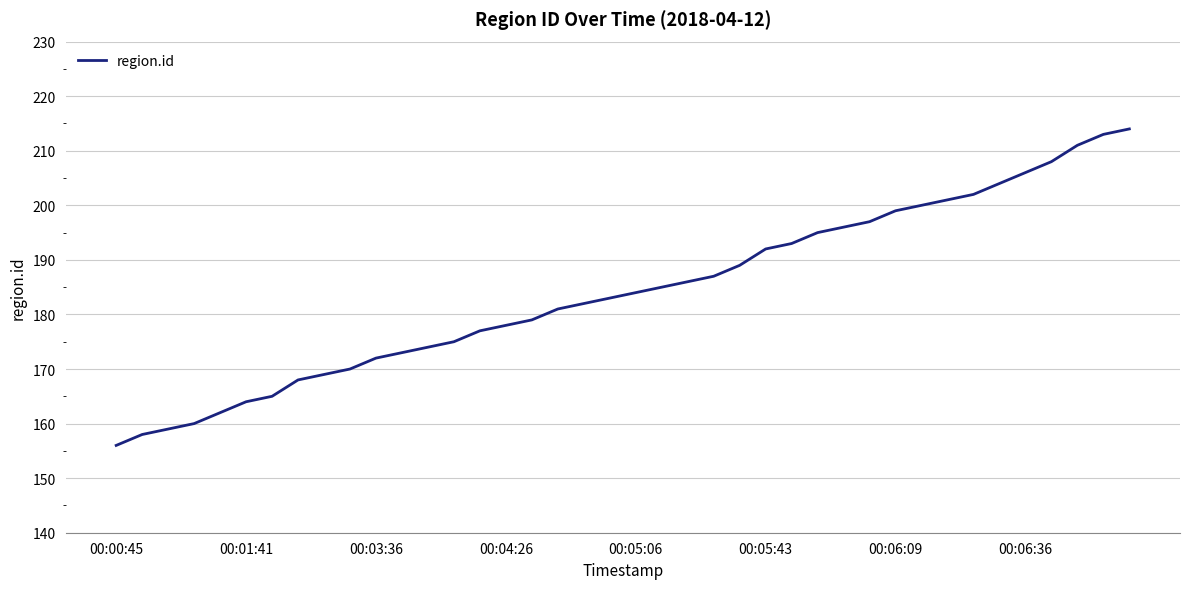

What is the difference between the maximum and minimum values?

58